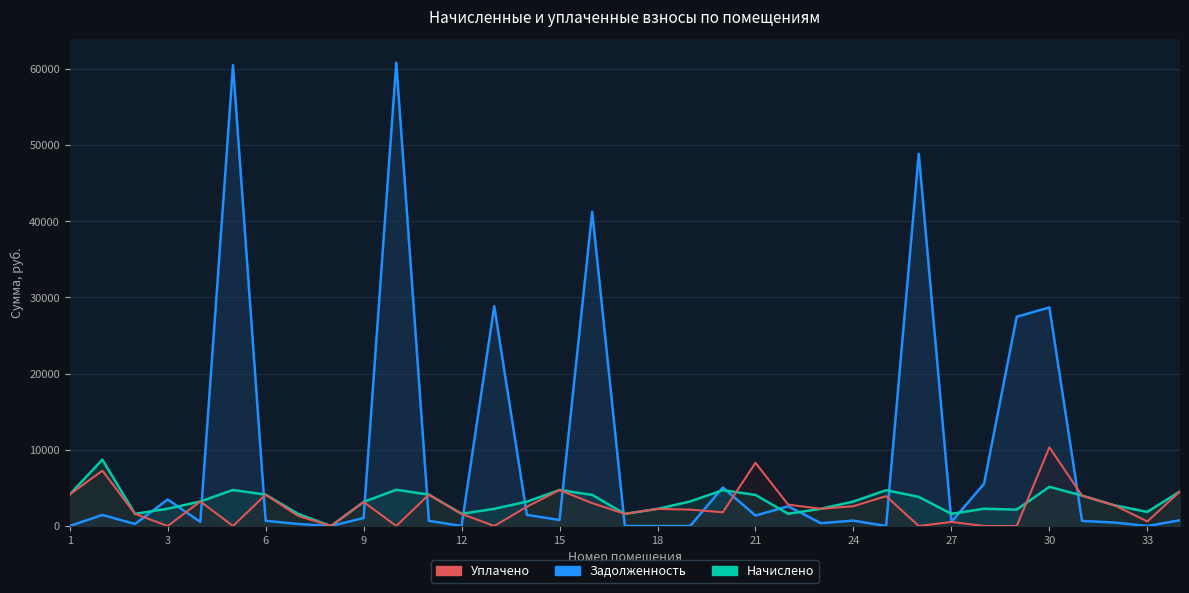

What is the maximum value for Задолженность?

60830.6